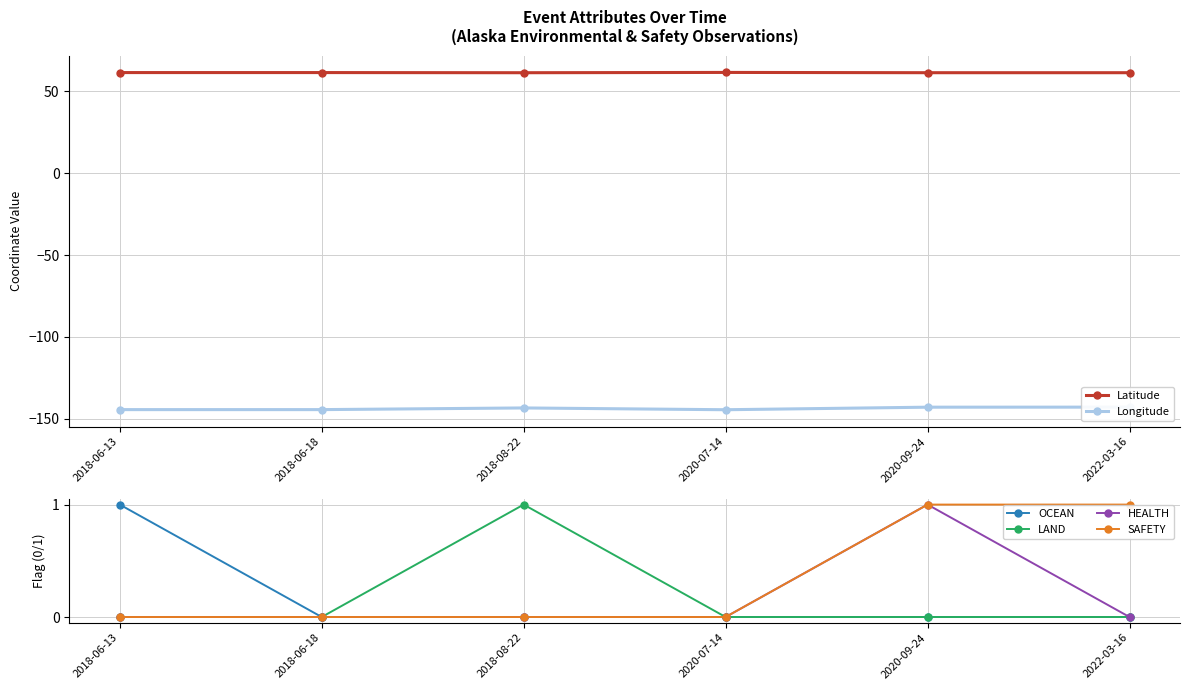

Rank the categories by LAND value from highest to lowest.

2018-08-22, 2018-06-13, 2018-06-18, 2020-07-14, 2020-09-24, 2022-03-16